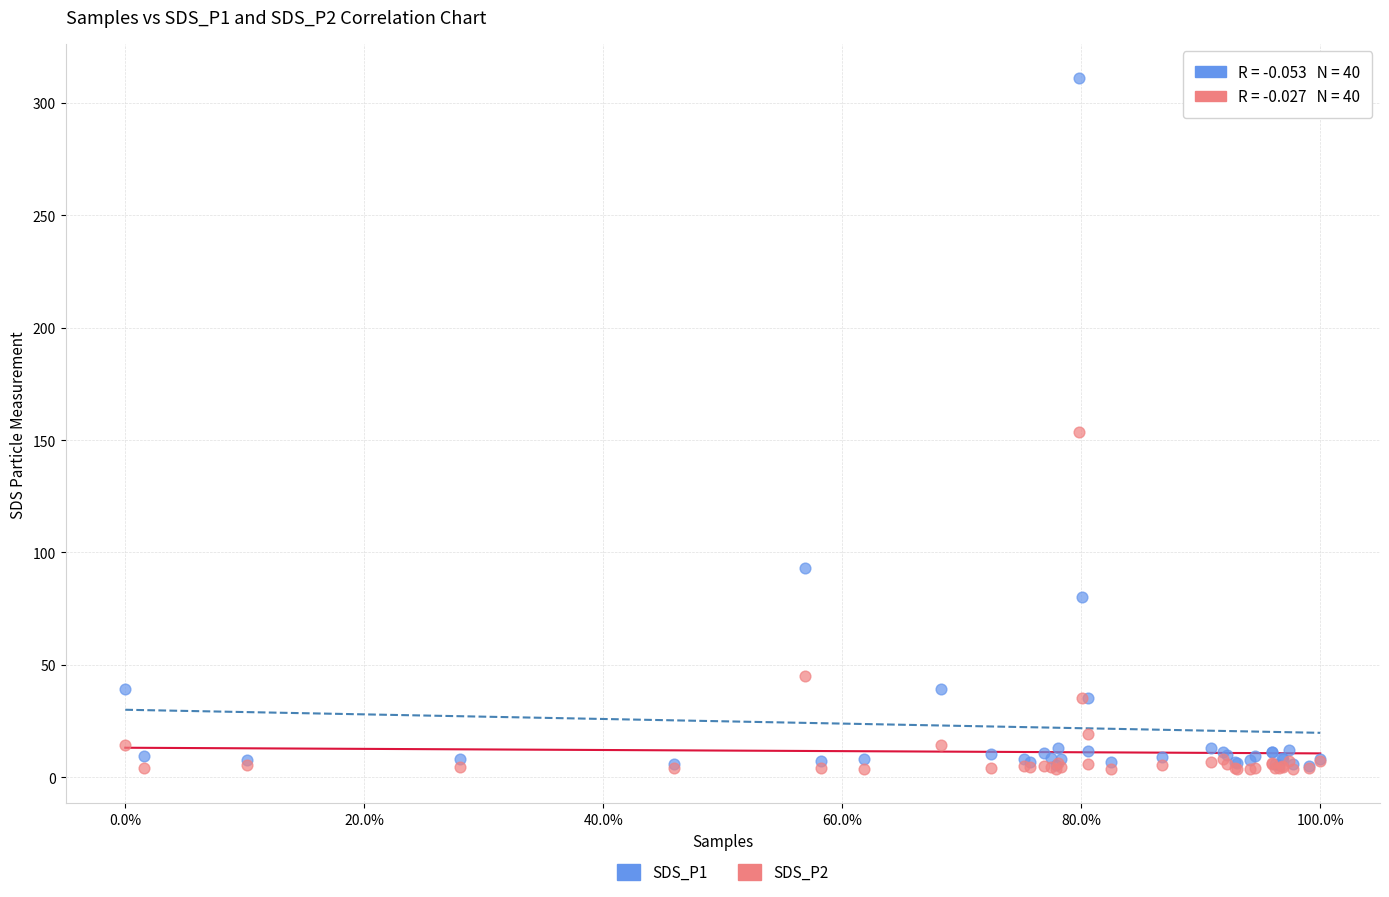

What are all the series names shown in the legend?

SDS_P1, SDS_P2